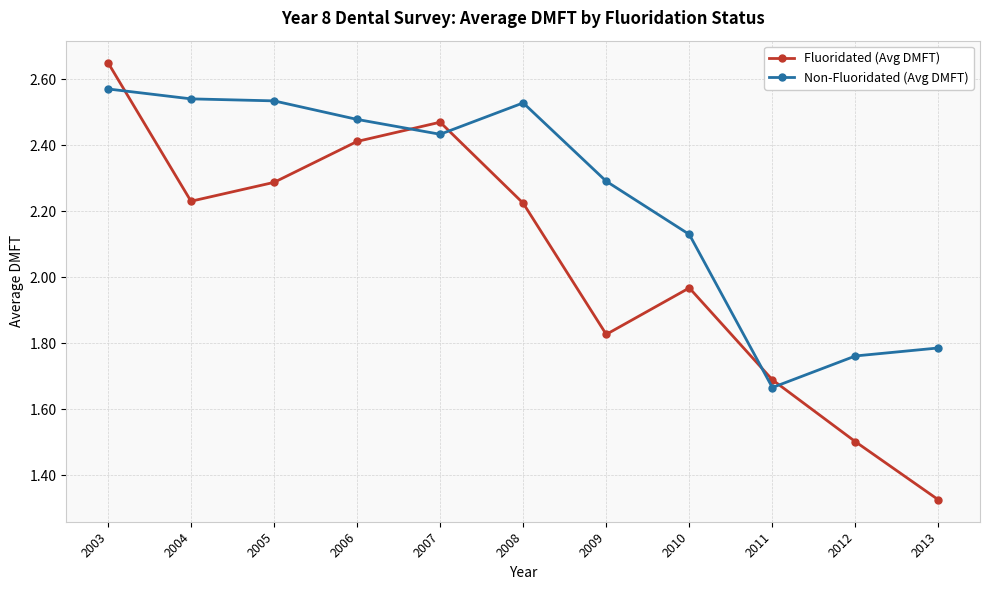

Where do Non-Fluoridated (Avg DMFT) and Fluoridated (Avg DMFT) first cross each other?

2003 and 2004